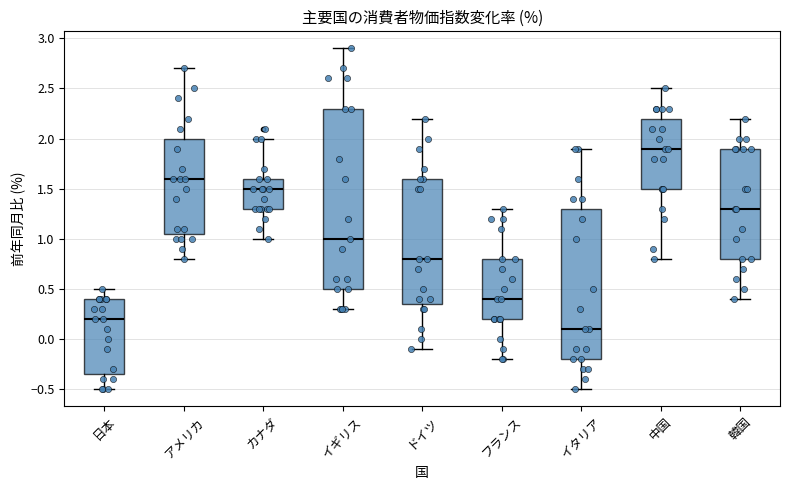

Reading left to right, transcribe this box plot: for each box, give where its median line is, the range the box spans, and where its two whiskers end, as read against the y-axis. The values are not printed on the chart, so give them approximately, as read against the axis.

日本: median 0.20, box -0.35 to 0.40, whiskers -0.50 to 0.50
アメリカ: median 1.60, box 1.05 to 2.00, whiskers 0.80 to 2.70
カナダ: median 1.50, box 1.30 to 1.60, whiskers 1.00 to 2.00
イギリス: median 1.00, box 0.50 to 2.30, whiskers 0.30 to 2.90
ドイツ: median 0.80, box 0.35 to 1.60, whiskers -0.10 to 2.20
フランス: median 0.40, box 0.20 to 0.80, whiskers -0.20 to 1.30
イタリア: median 0.10, box -0.20 to 1.30, whiskers -0.50 to 1.90
中国: median 1.90, box 1.50 to 2.20, whiskers 0.80 to 2.50
韓国: median 1.30, box 0.80 to 1.90, whiskers 0.40 to 2.20